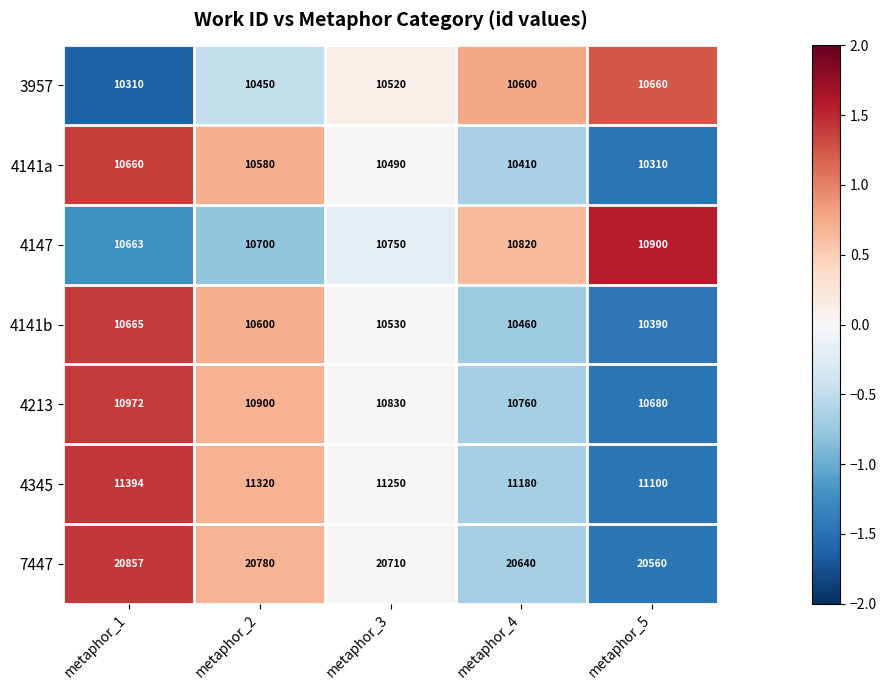

What is the spread (max minus min) of values at metaphor_1?

10547